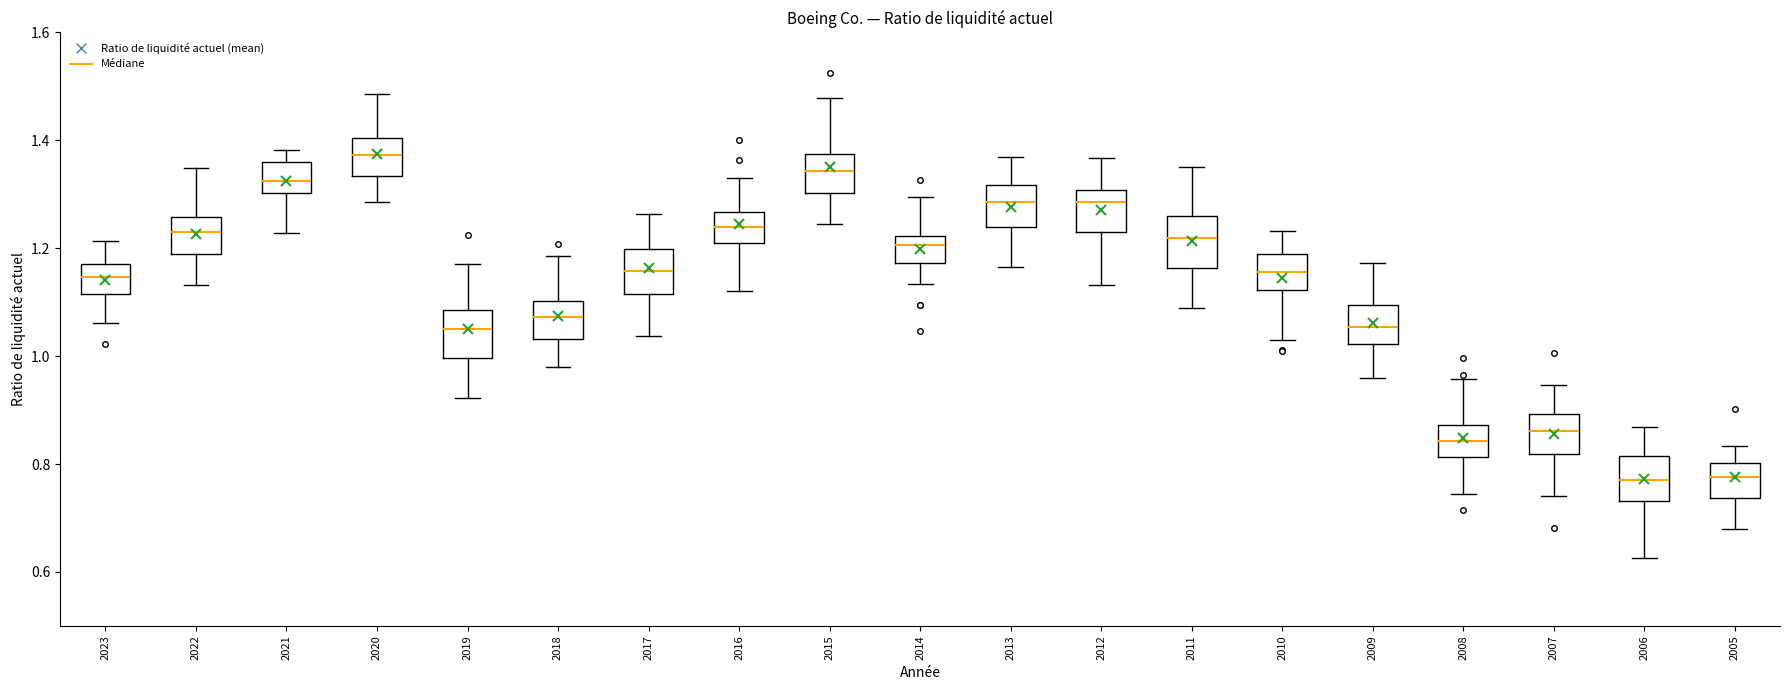

Which box has the highest median line?

2020